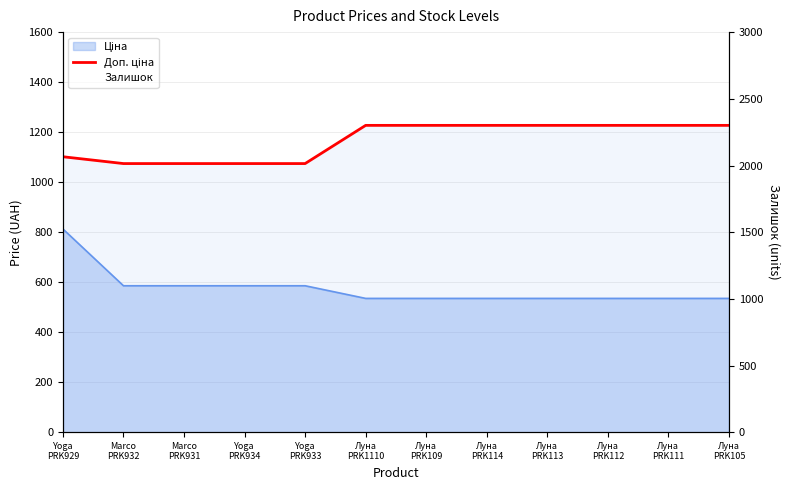

At which label does Доп. ціна reach its minimum?

Marco
PRK932